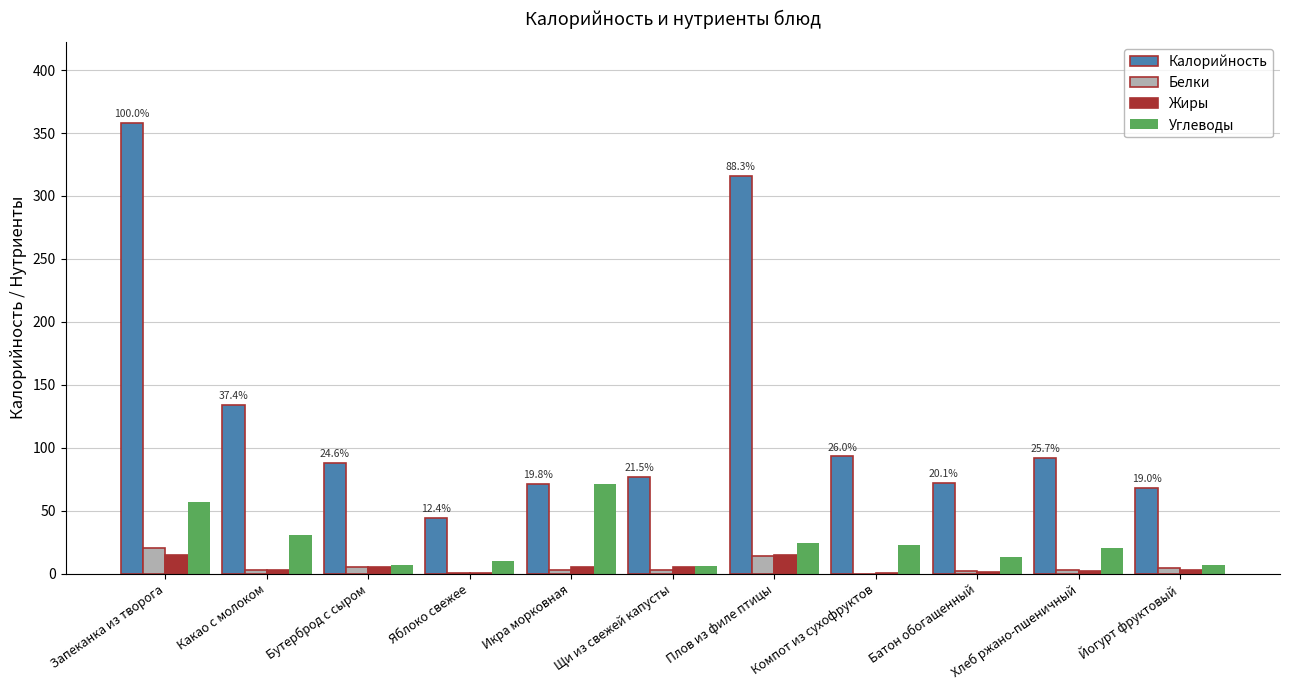

The value of Калорийность at Какао с молоком is 50.6. True or false?

False